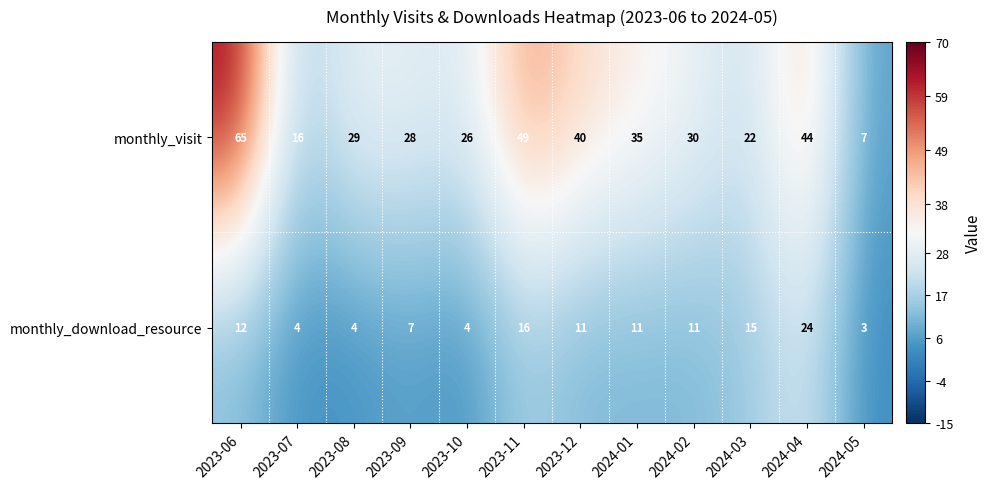

What is the total value across all series at 2023-11?

65